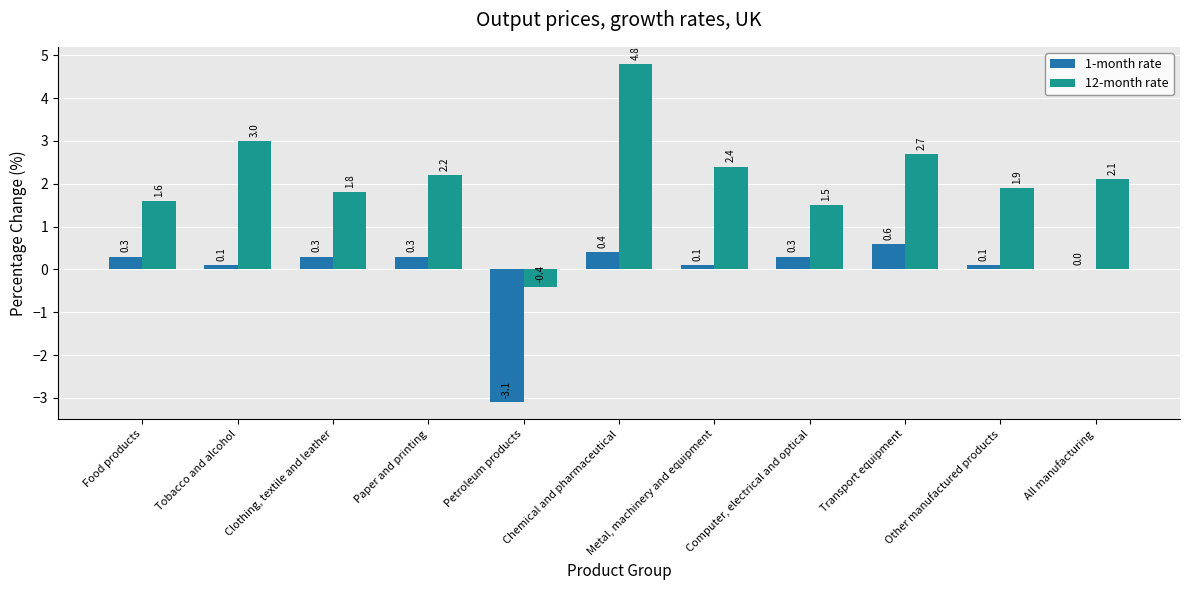

Is the value of 1-month rate at Food products greater than the value of 12-month rate at Chemical and pharmaceutical?

No